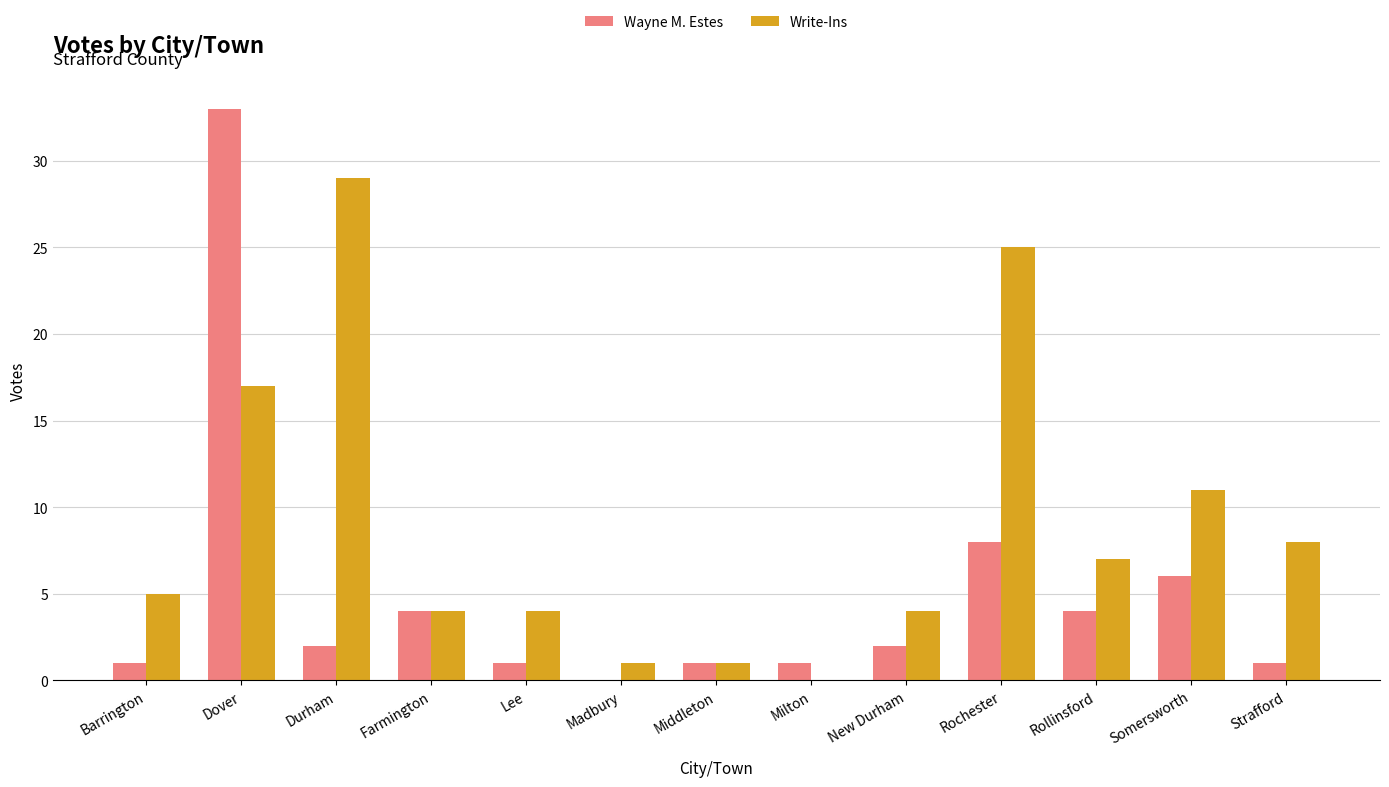

What is the maximum value for Wayne M. Estes?

33